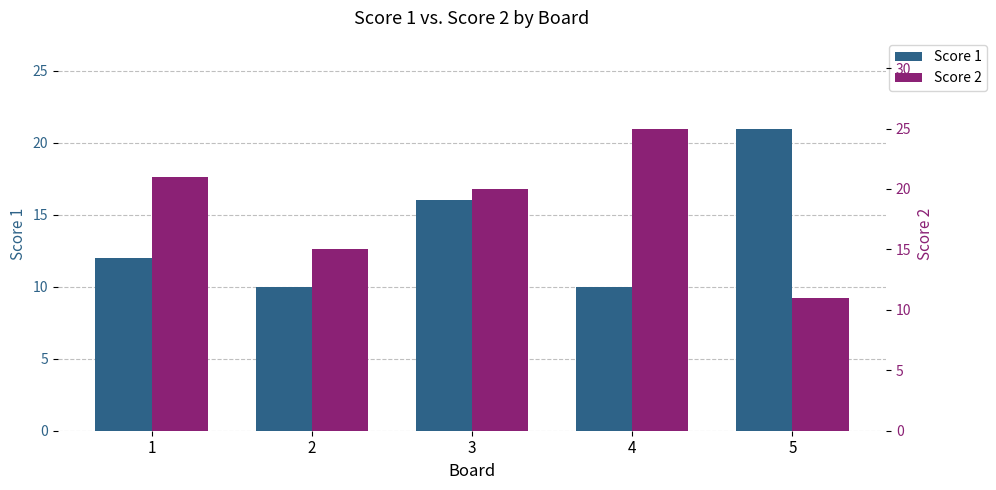

At which label is Score 2 closest to 18?

3